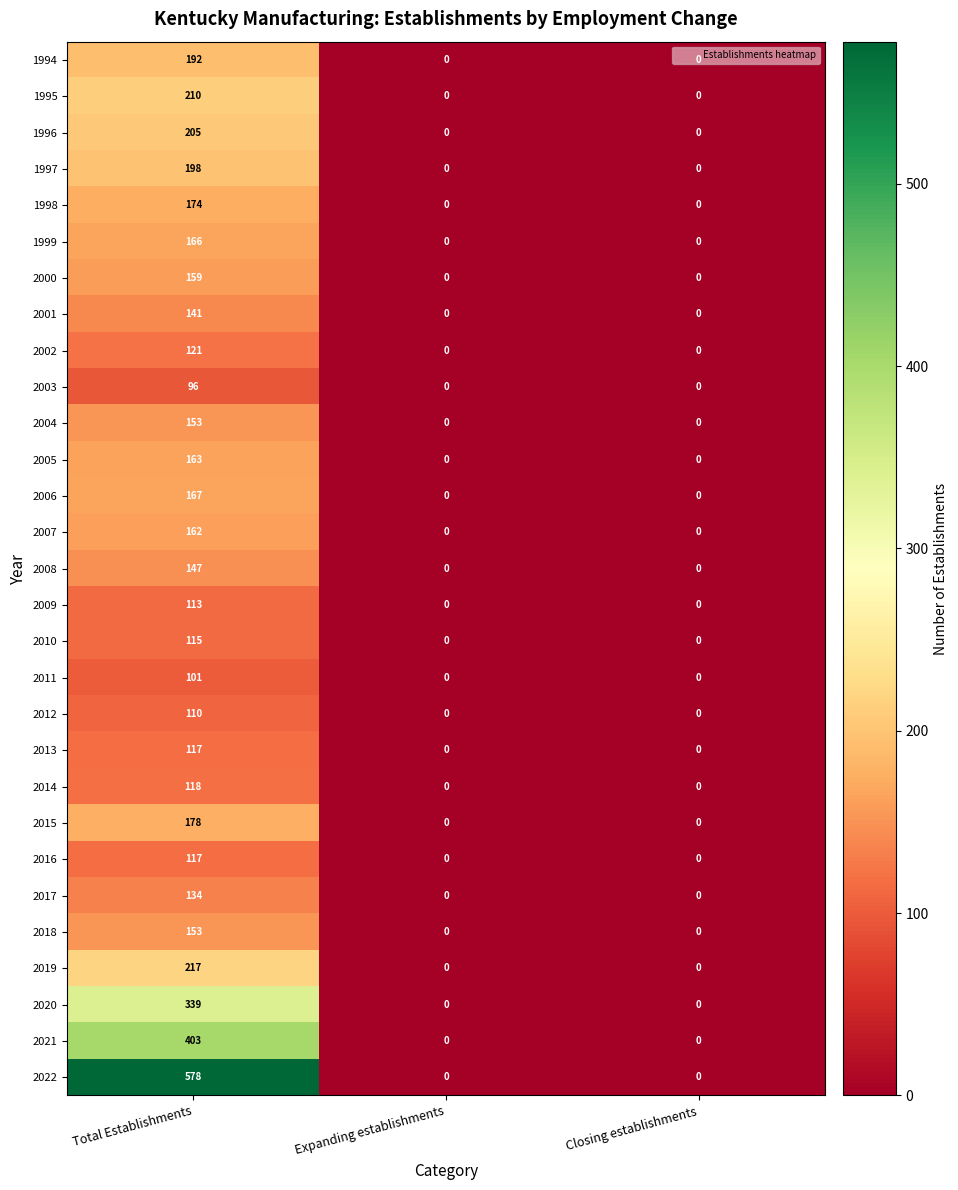

Which series has the largest range (max minus min)?

2022